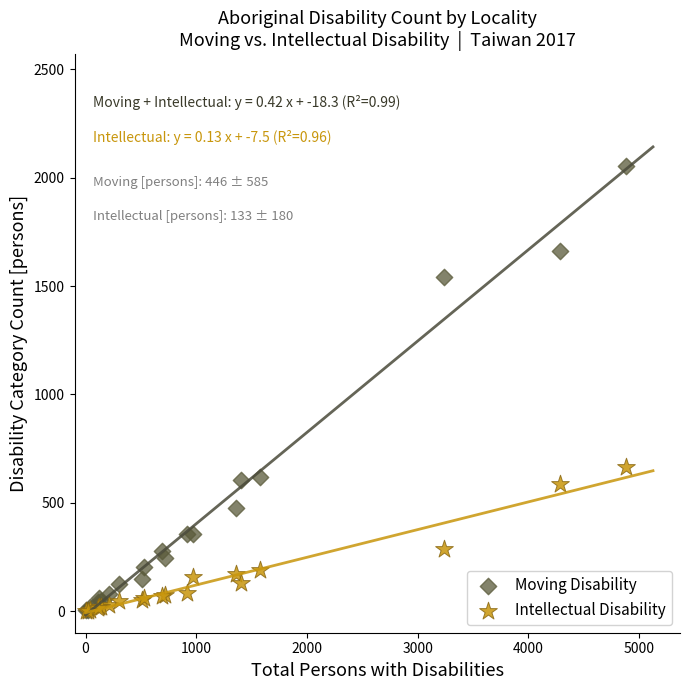

In the Moving Disability series, what Y value is closest to 1029?

617